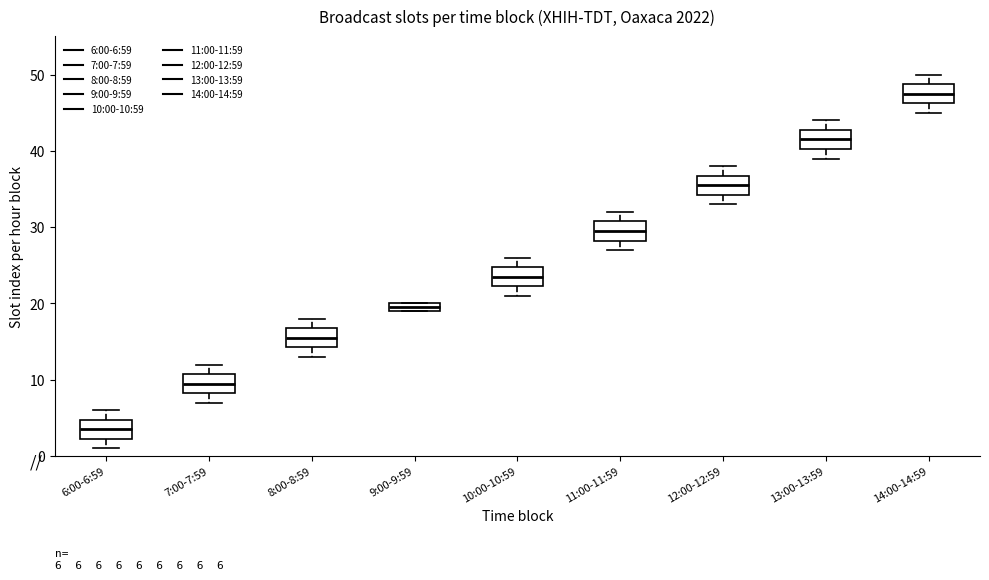

Which box has the highest median line?

14:00-14:59